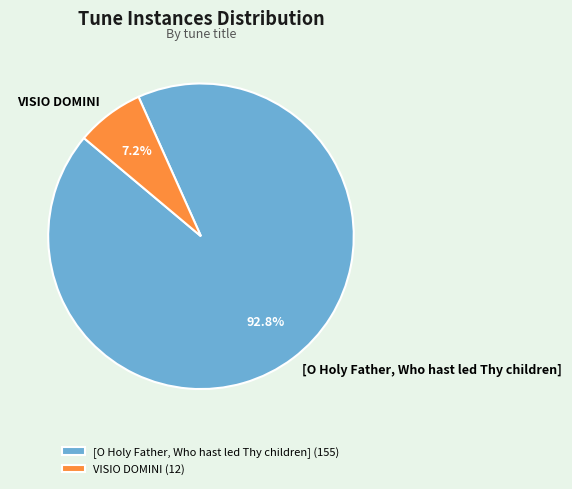

What is the ratio of the value at VISIO DOMINI to the value at [O Holy Father, Who hast led Thy children]?

0.1